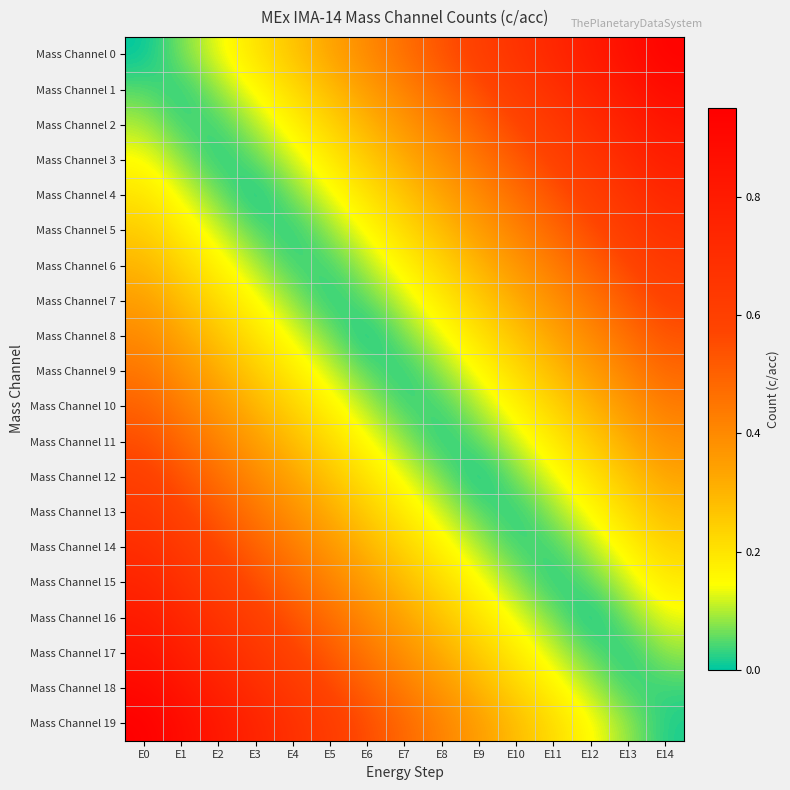

Between E0 and E12, which is larger?

E12